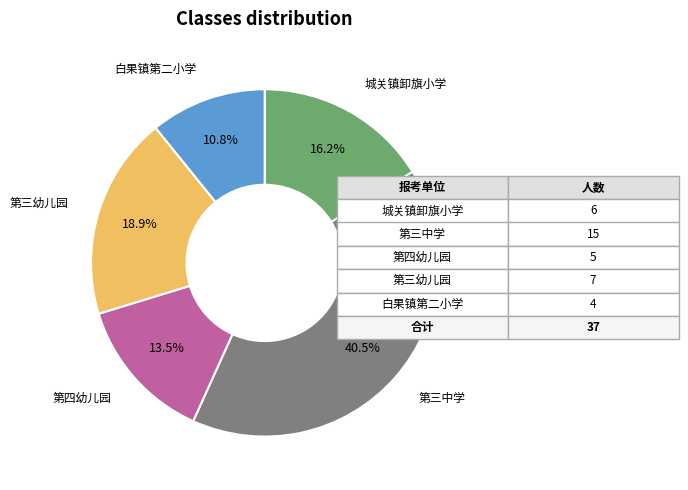

Is there a majority slice in this chart?

No